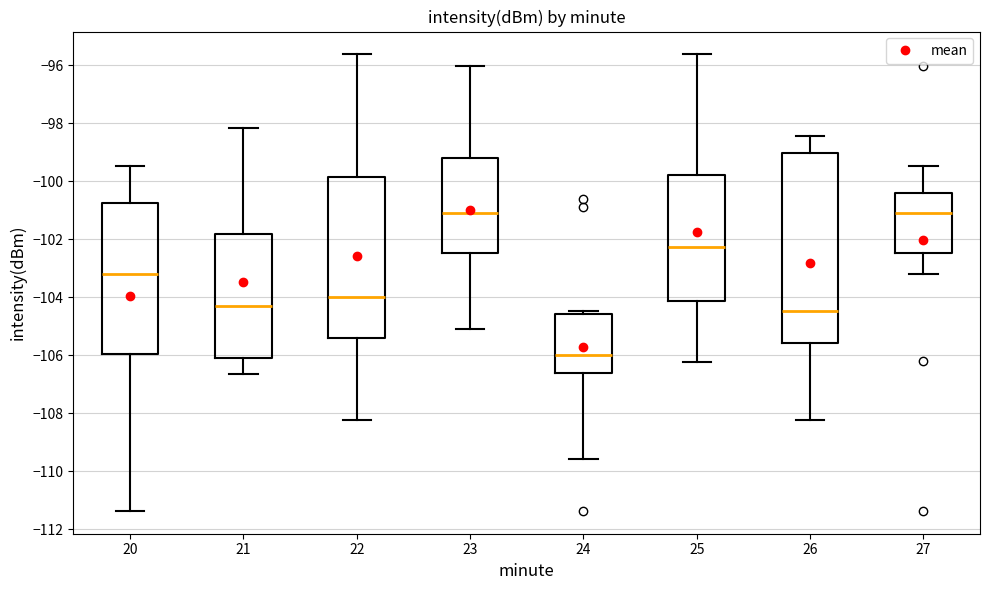

Reading left to right, transcribe this box plot: for each box, give where its median line is, the range the box spans, and where its two whiskers end, as read against the y-axis. The values are not printed on the chart, so give them approximately, as read against the axis.

20: median -103.2, box -106.0 to -100.8, whiskers -111.4 to -99.4
21: median -104.2, box -106.2 to -101.8, whiskers -106.6 to -98.2
22: median -104.0, box -105.4 to -99.8, whiskers -108.2 to -95.6
23: median -101.0, box -102.4 to -99.2, whiskers -105.2 to -96.0
24: median -106.0, box -106.6 to -104.6, whiskers -109.6 to -104.4
25: median -102.2, box -104.2 to -99.8, whiskers -106.2 to -95.6
26: median -104.4, box -105.6 to -99.0, whiskers -108.2 to -98.4
27: median -101.0, box -102.4 to -100.4, whiskers -103.2 to -99.4